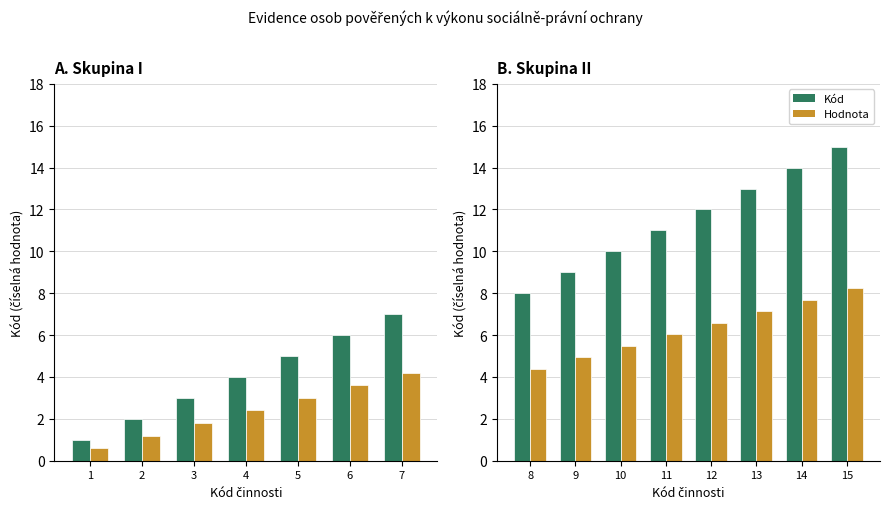

Which has a higher value, 11 or 3?

11